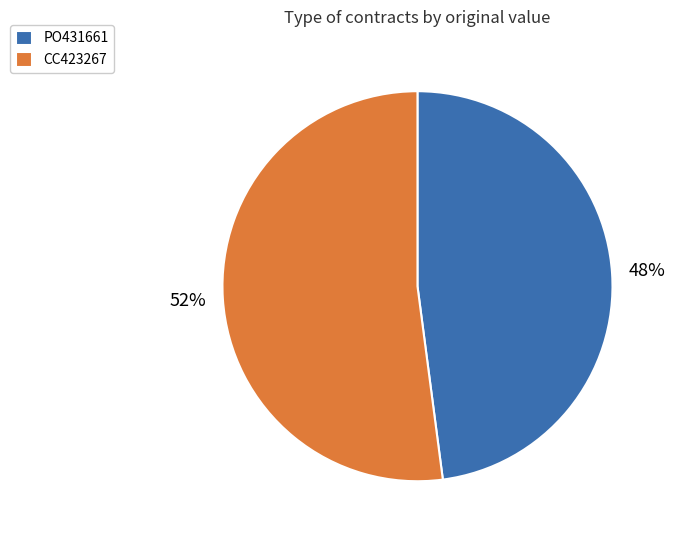

Do PO431661 and CC423267 together represent more than half of the pie?

Yes